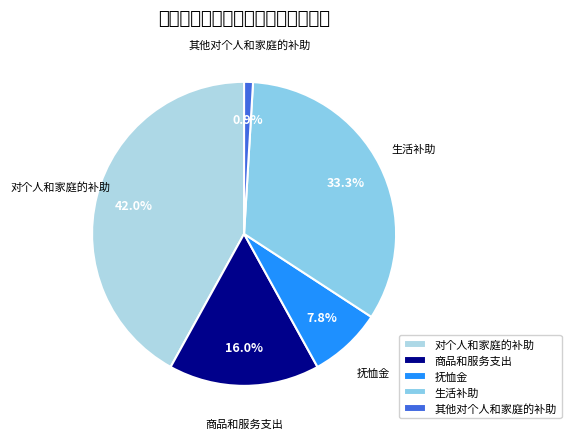

To the nearest percent, what is the average slice percentage?

20%